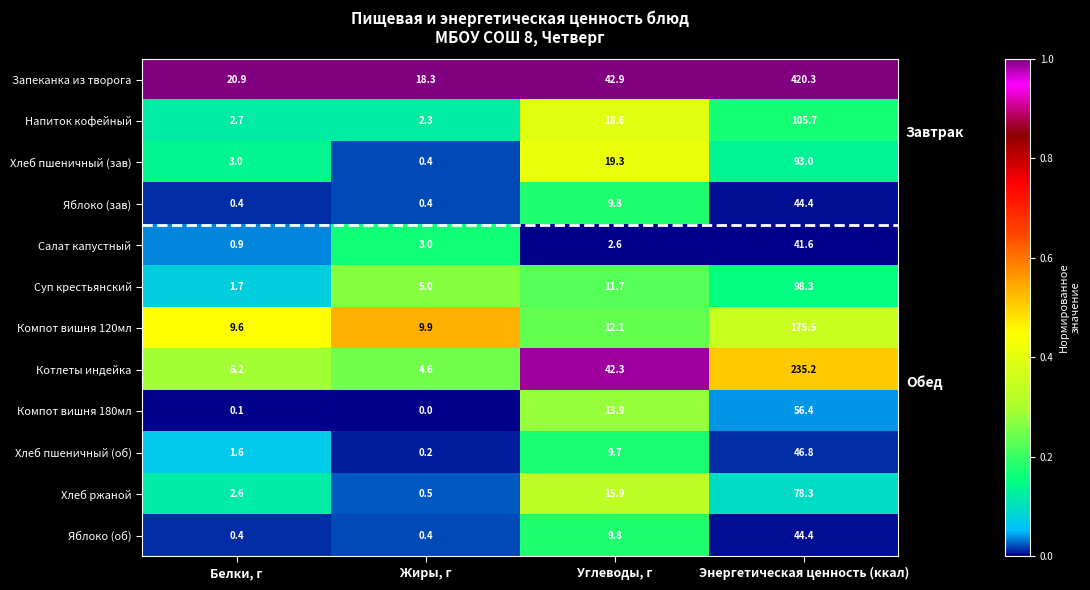

Which series has the widest spread of values?

Запеканка из творога